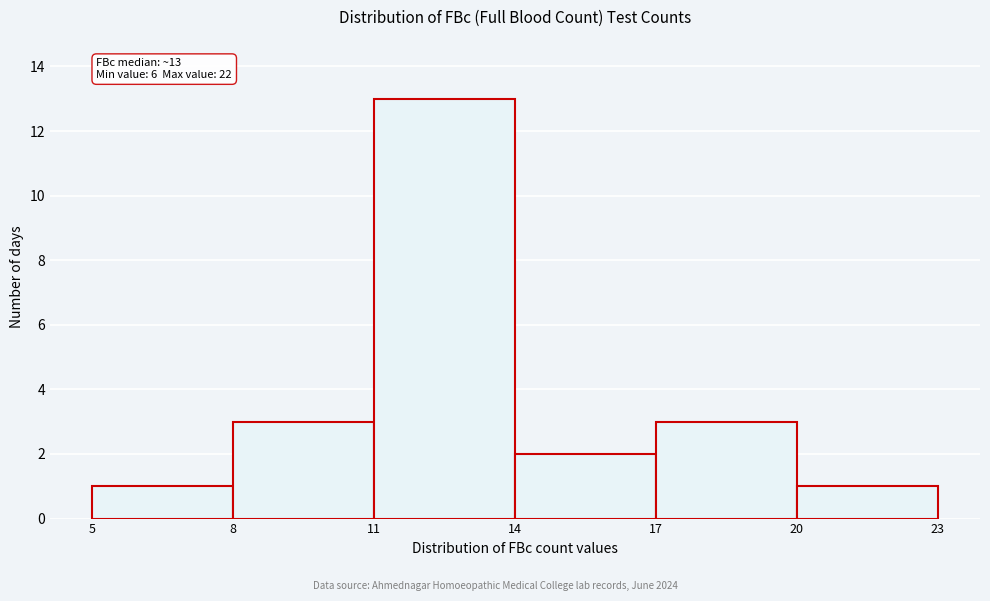

Over which range of the x-axis is the bar tallest?

11 to 14